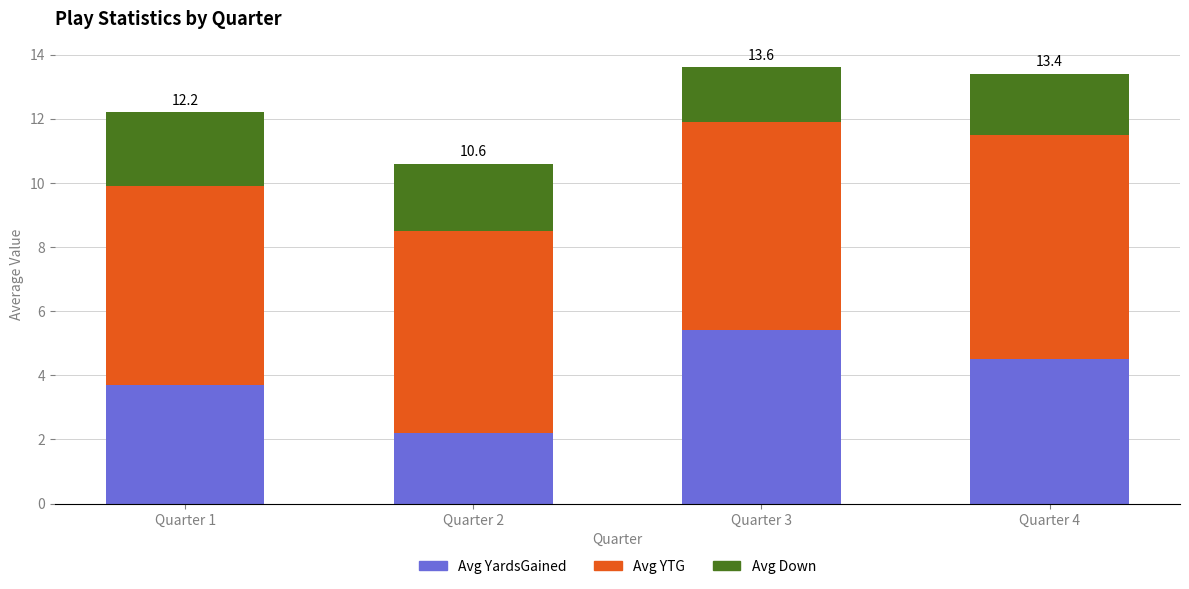

The value of Avg YardsGained at Quarter 4 is 7.7. True or false?

False